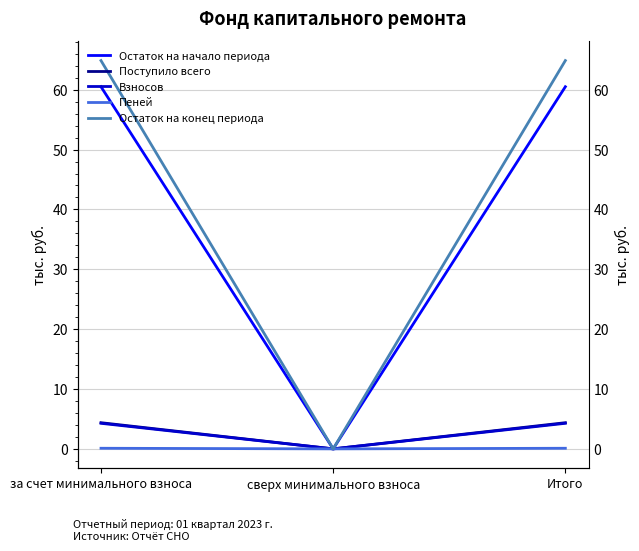

What value does the Поступило всего series have at Итого?

4.4